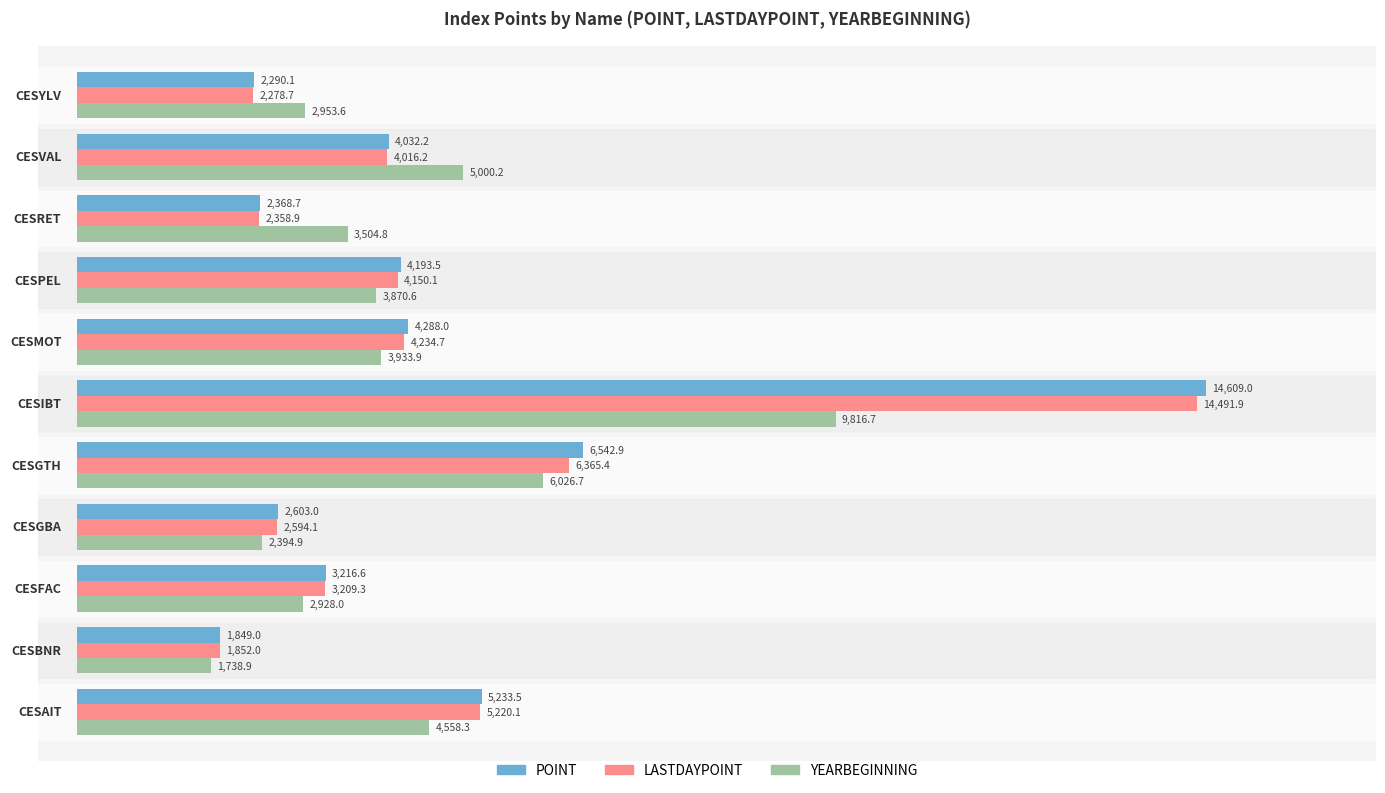

What is the greatest value displayed?

14609.0